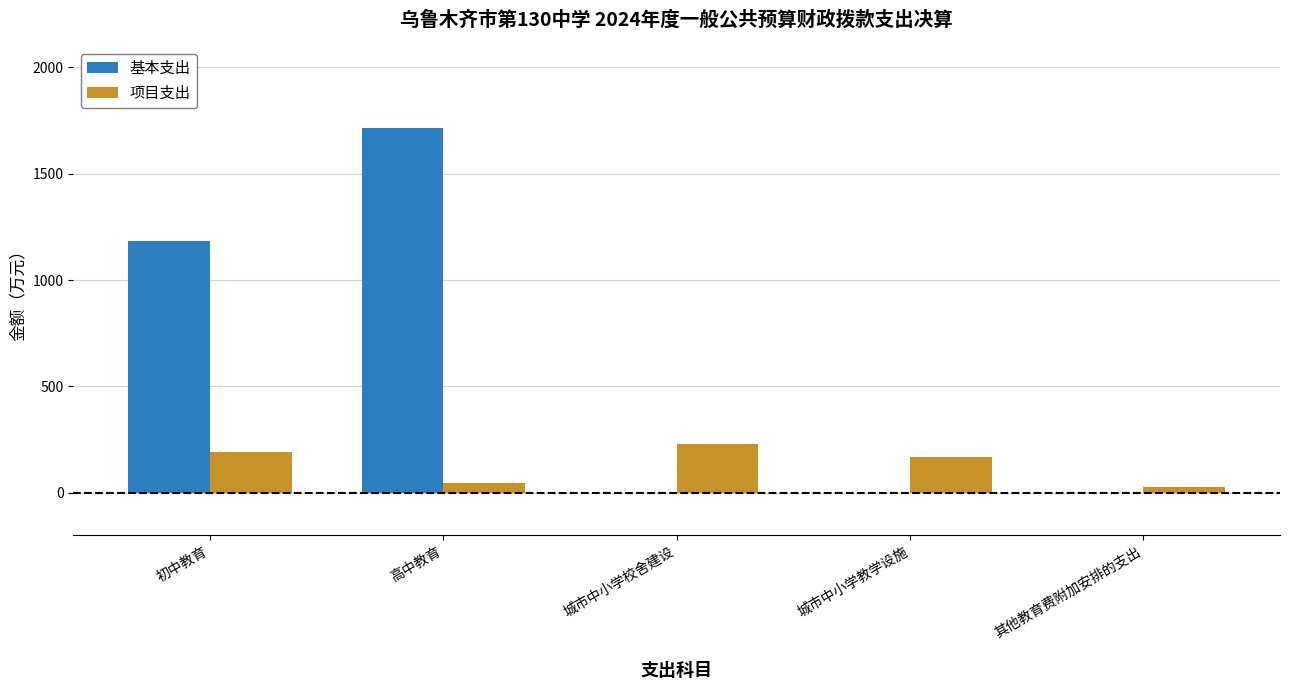

At which label does 基本支出 reach its peak?

高中教育